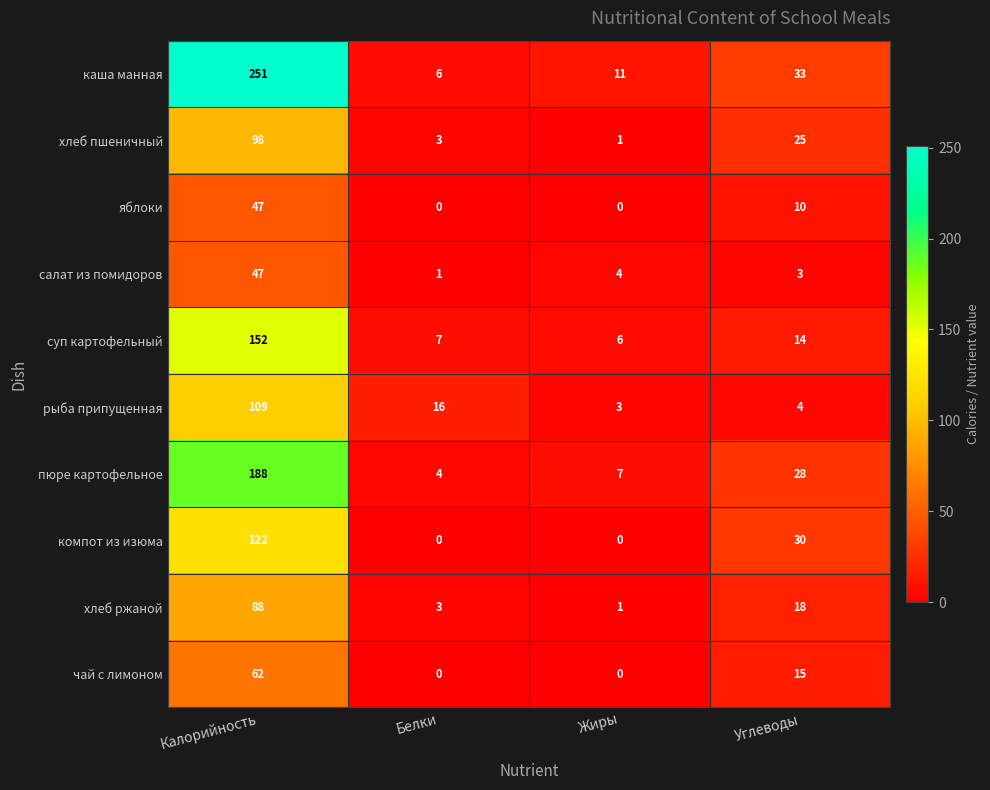

What is the average value of the суп картофельный series?

45